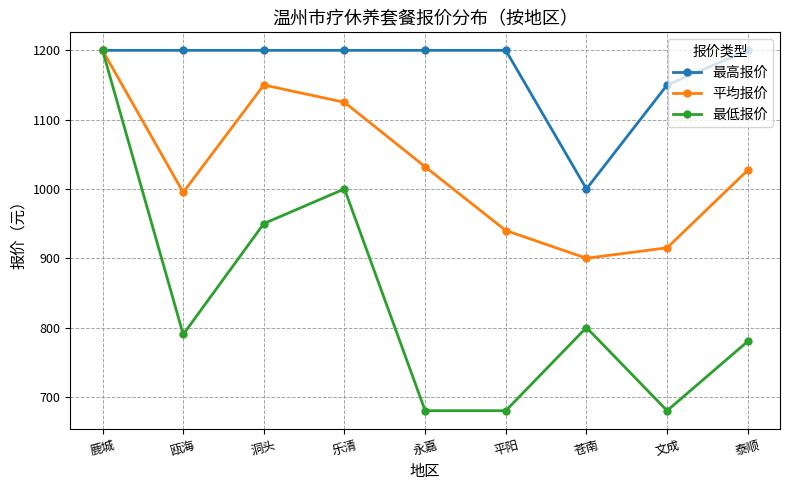

What are all the series names shown in the legend?

最高报价, 平均报价, 最低报价